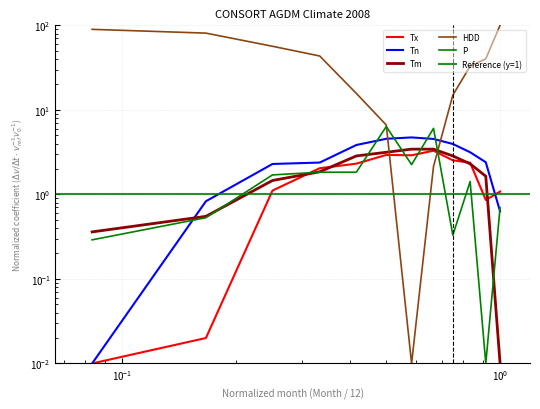

Rank the series by their maximum value, from highest to lowest.

HDD, P, Tn, Tm, Tx